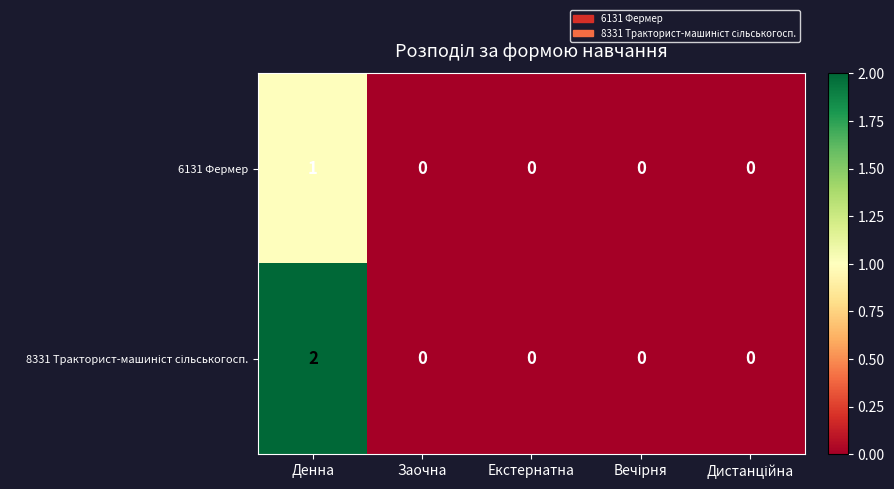

At how many categories does at least one series exceed 1?

1